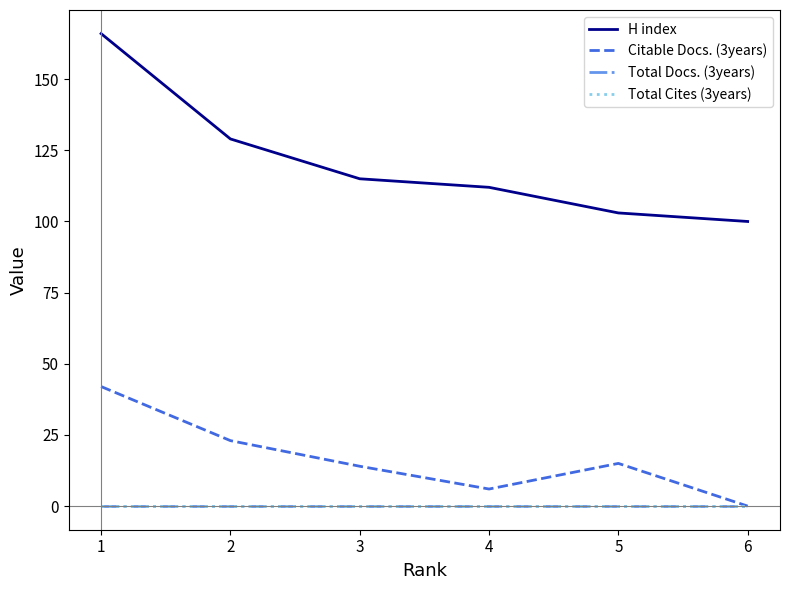

Between 3 and 5, which is larger?

3